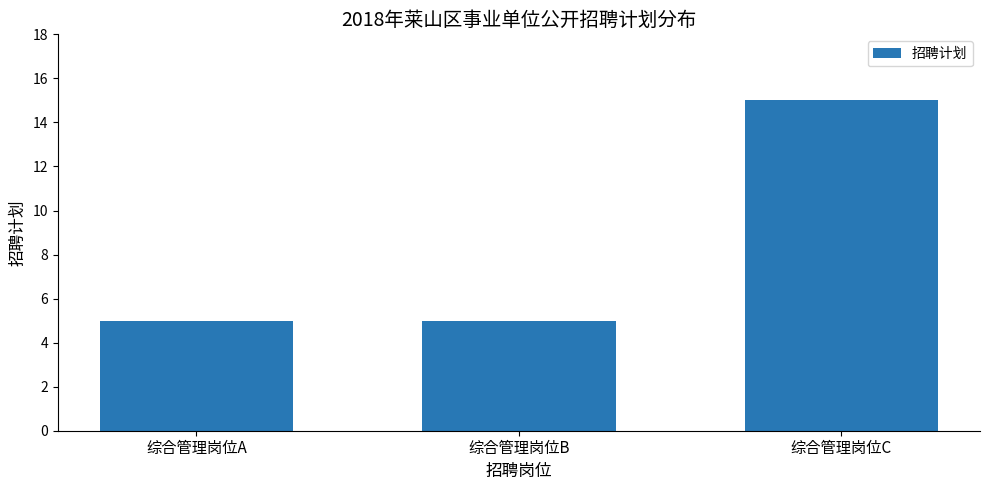

What value does the data have at 综合管理岗位B, to the nearest 5?

5